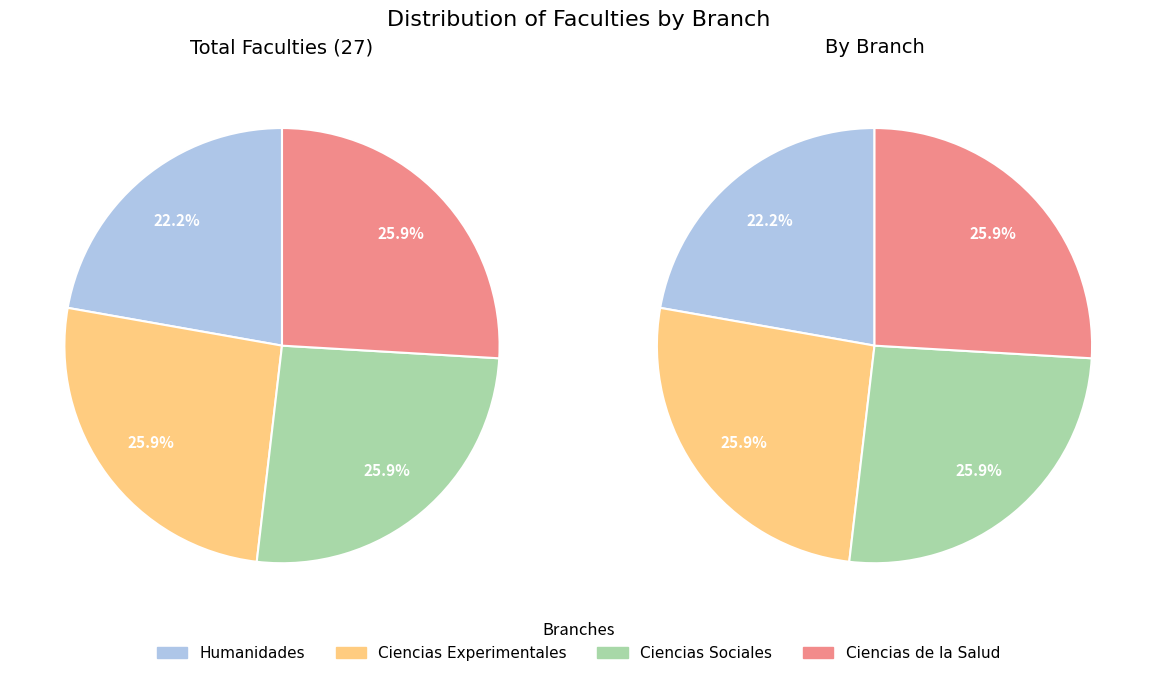

Approximately how many times larger is the value at Ciencias de la Salud compared to Humanidades?

1.2